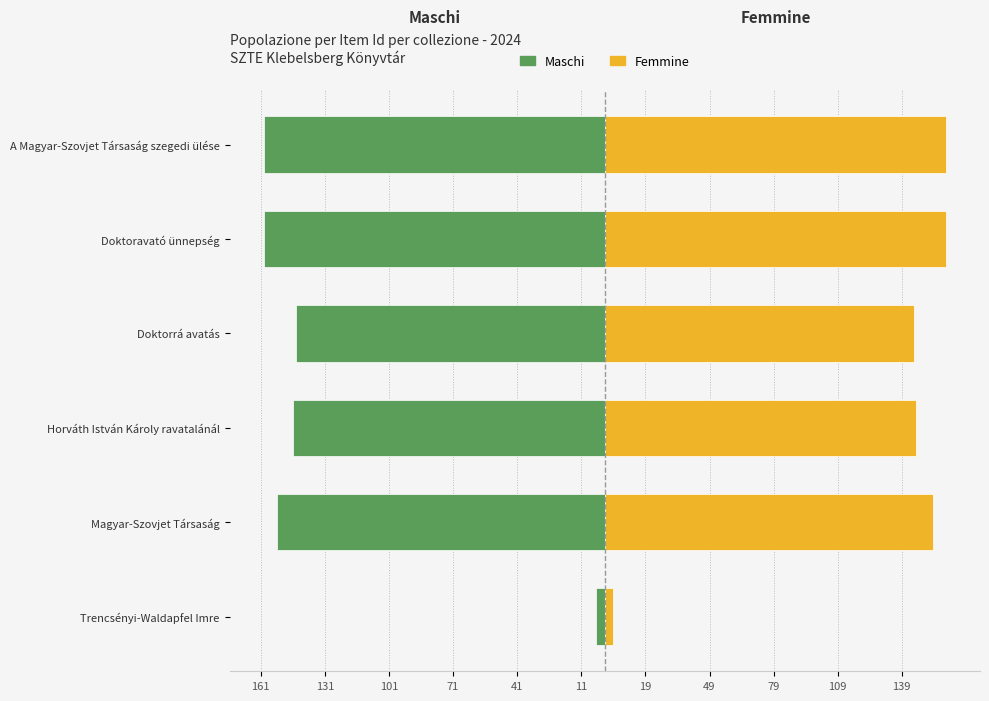

How many series are shown in this chart?

2